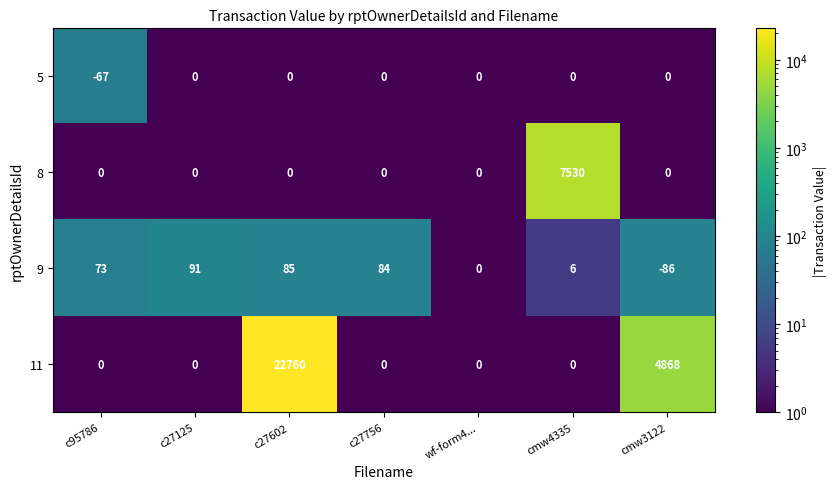

The value of 11 at c27125 is 0. True or false?

True